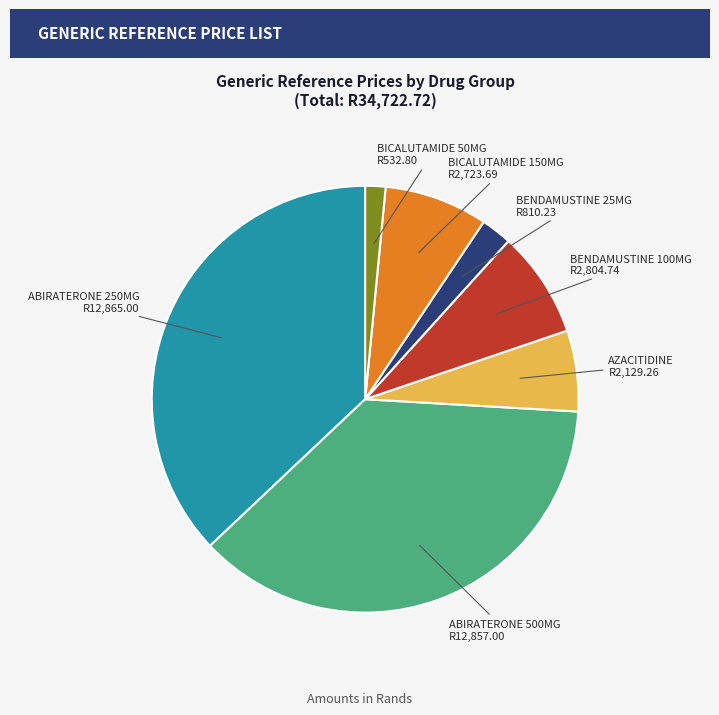

How many slices are in this pie chart?

7